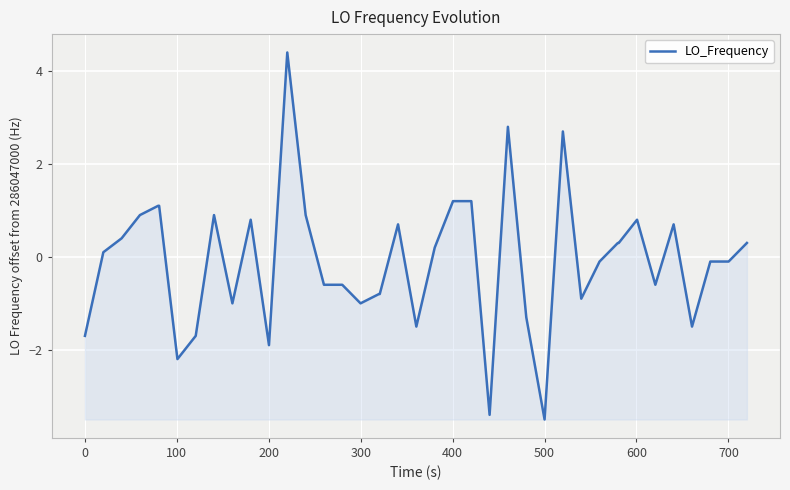

What is the difference between the maximum and minimum values?

7.9